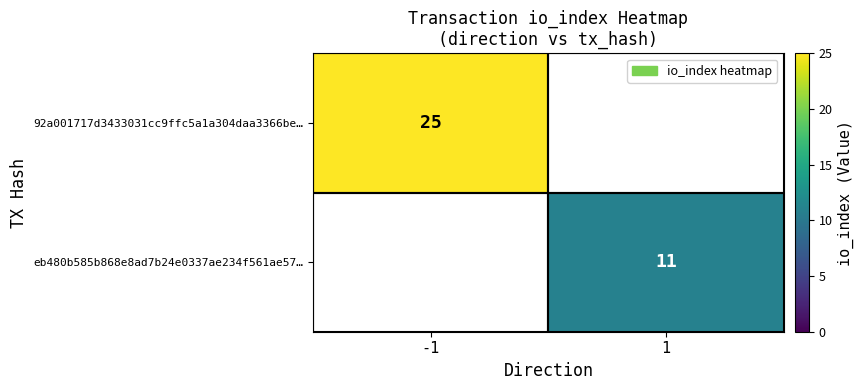

The eb480b585b868e8ad7b24e0337ae234f561ae57… series shows 11 at 1. True or false?

True